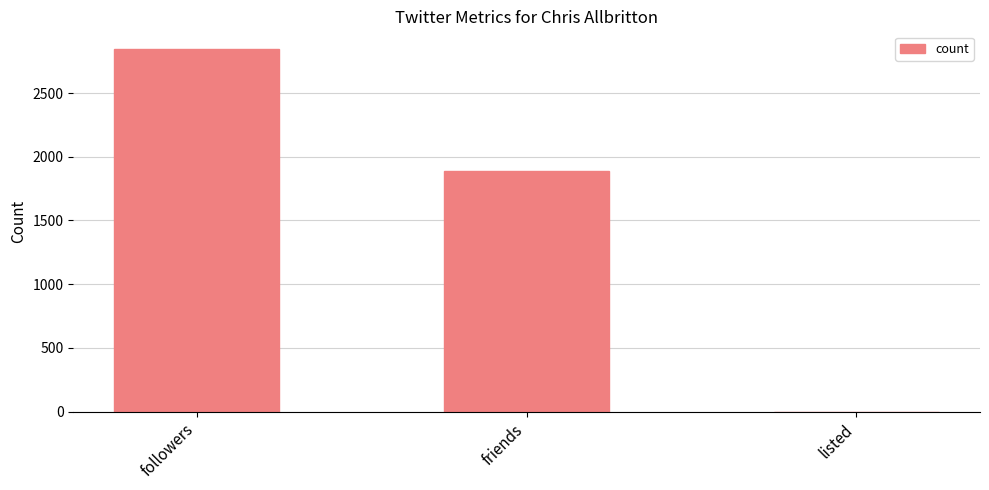

The value at followers is 4787. True or false?

False